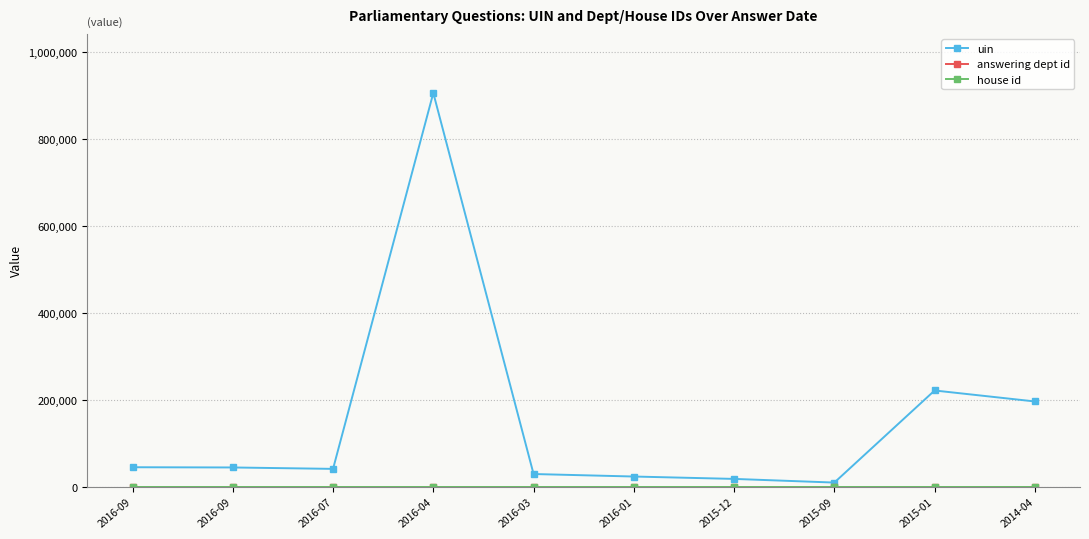

The value of house id at 2016-01 is 1. True or false?

True